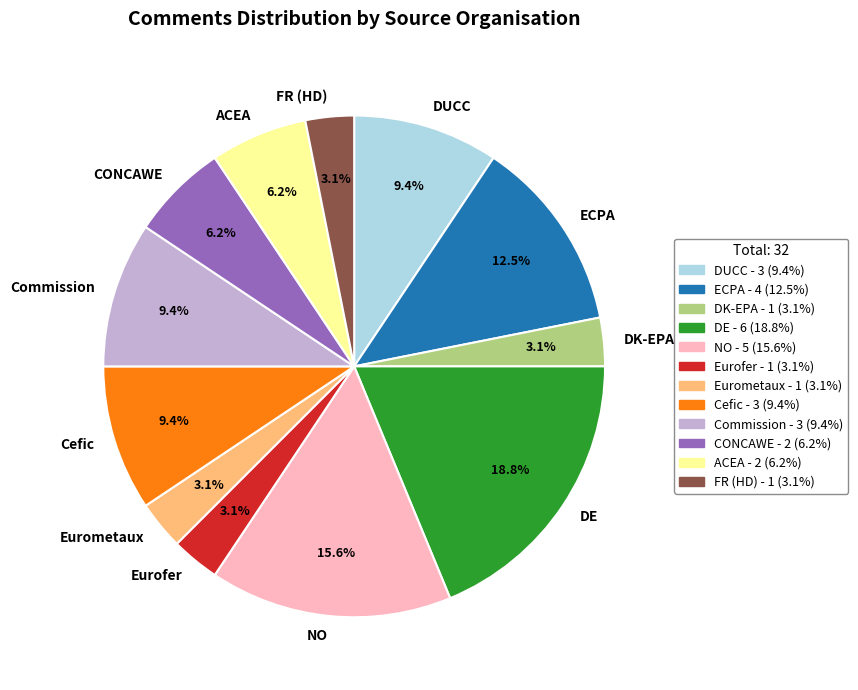

Approximately how many times larger is the value at ACEA compared to DK-EPA?

2.0